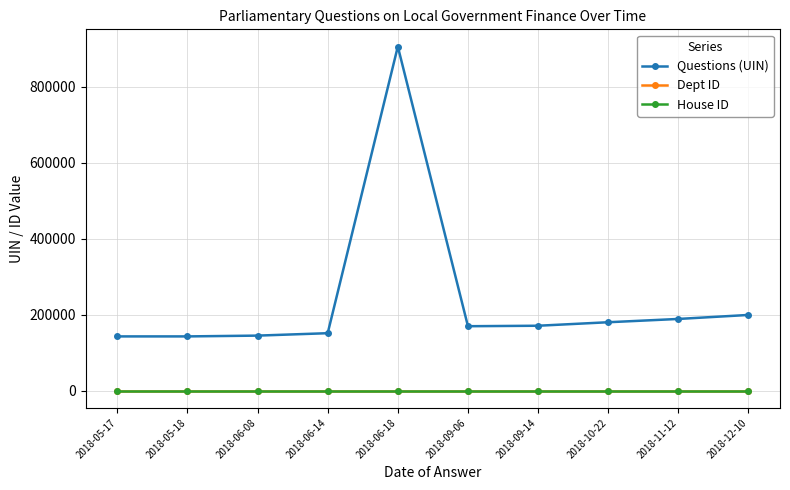

True or false: Questions (UIN) and House ID cross at least once.

False